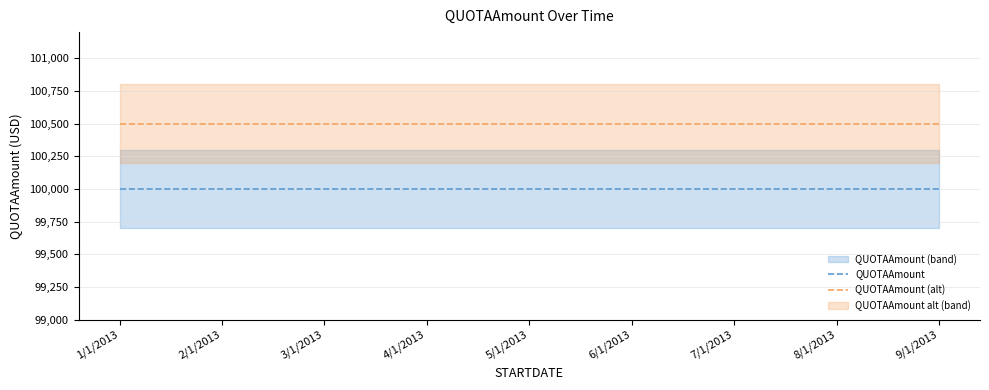

At which label does QUOTAAmount reach its peak?

1/1/2013